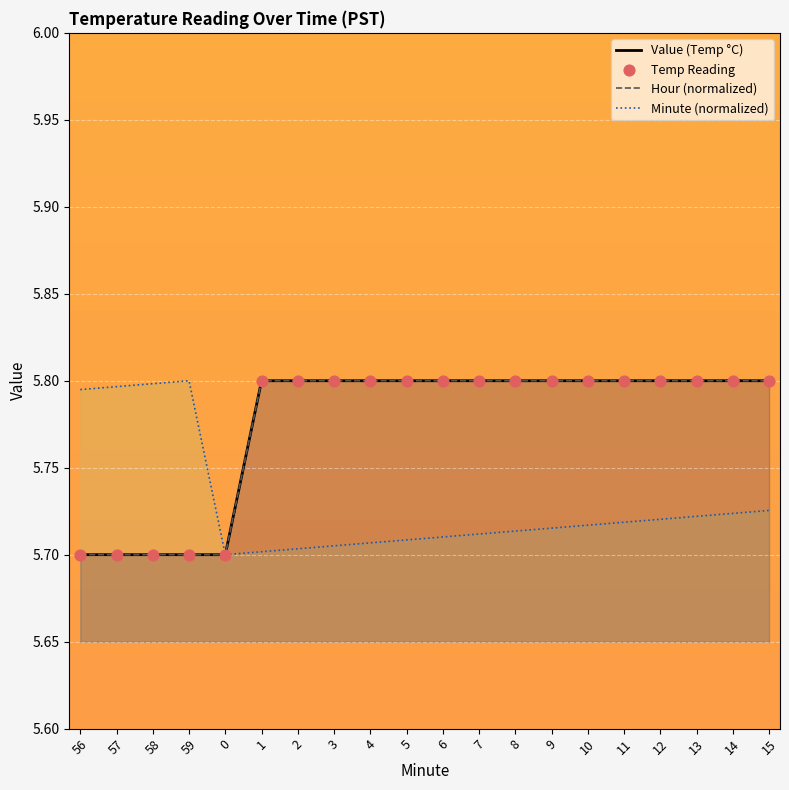

At which category is the sum across all series the highest?

15